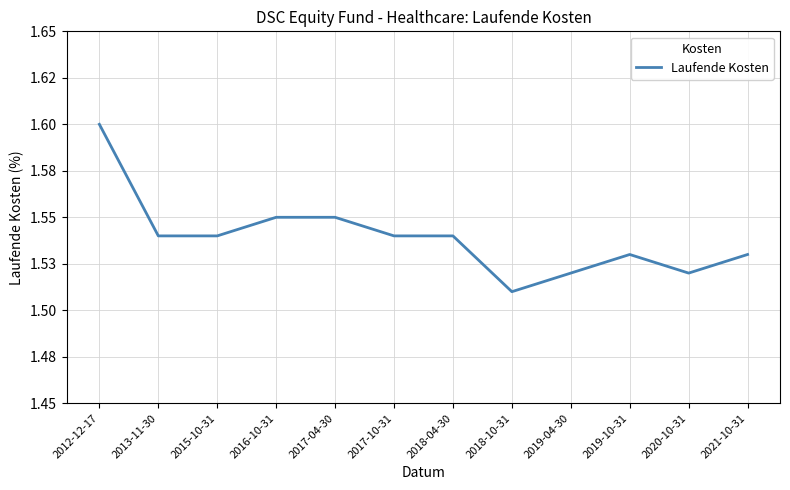

What is the label of the 3rd point from the right?

2019-10-31